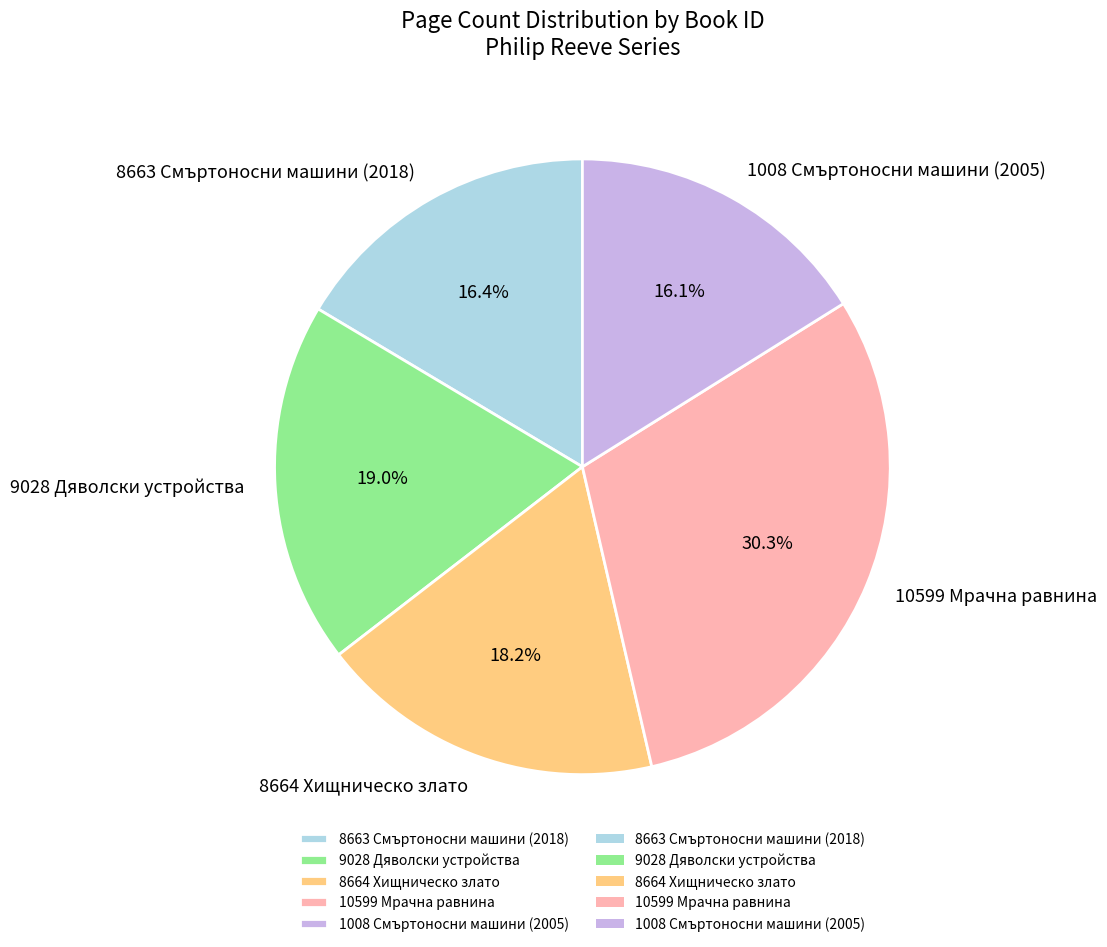

To the nearest percent, what portion does 10599 Мрачна равнина represent?

30%